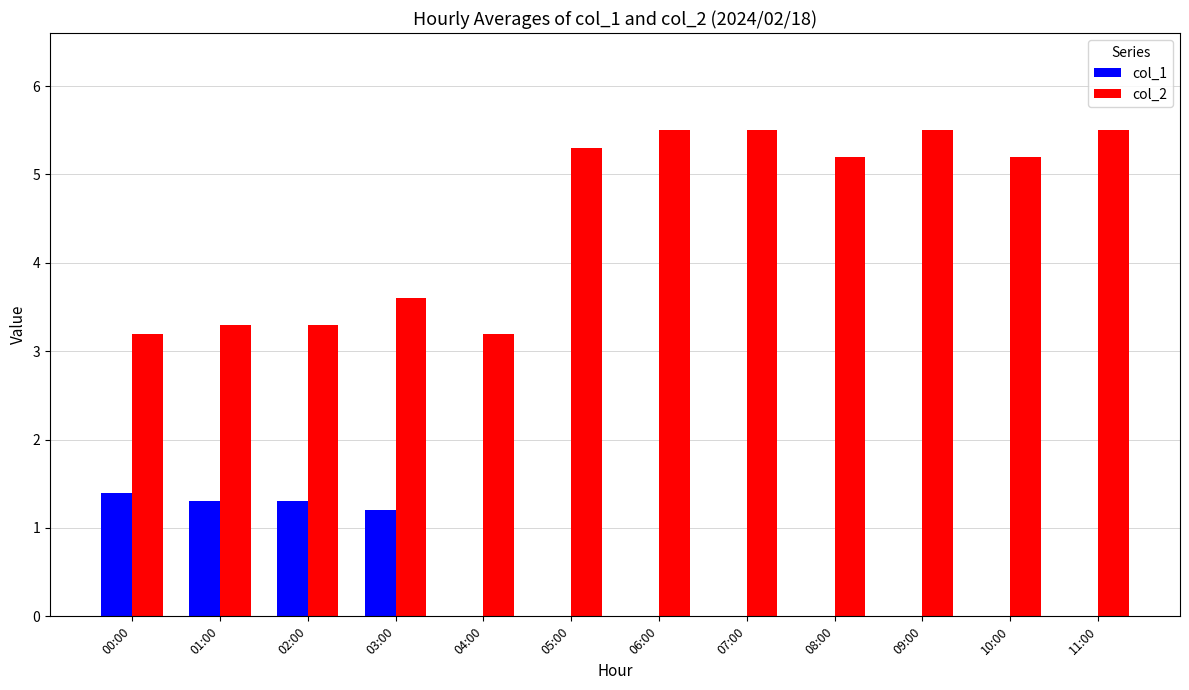

Where does the col_2 series first go above 5?

05:00